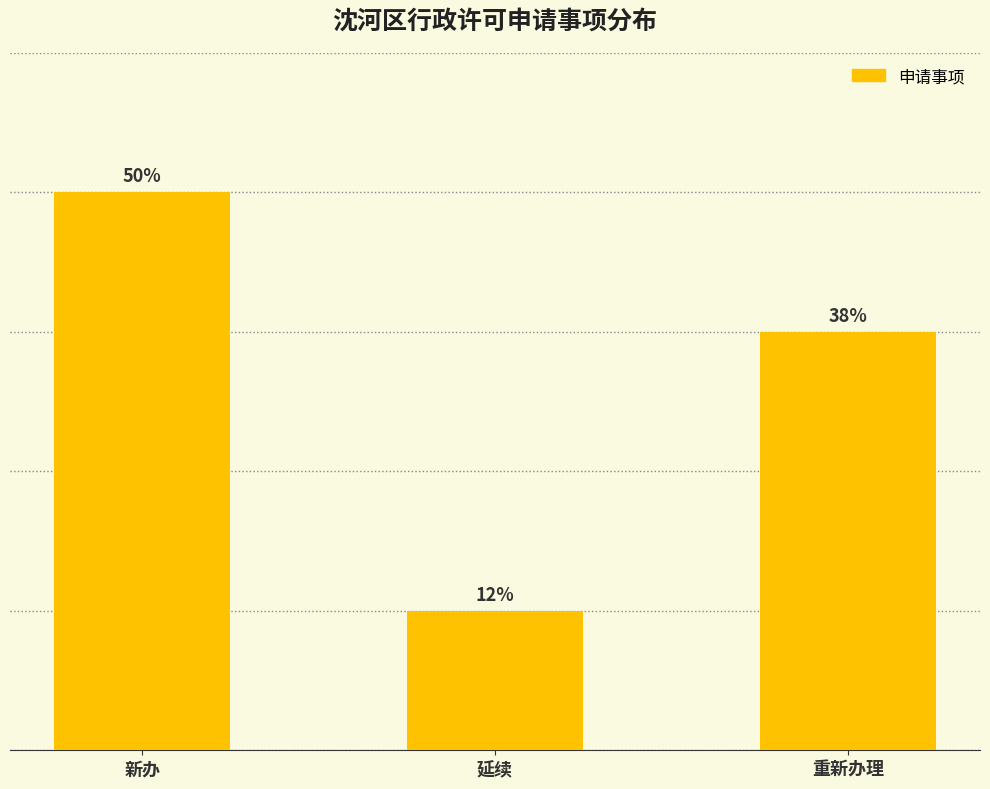

Are the bars grouped side by side (vs. stacked)?

No